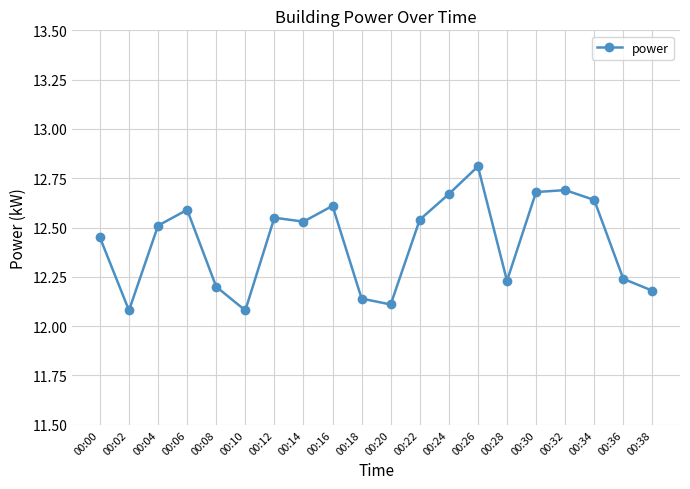

Where is the first local maximum?

00:06